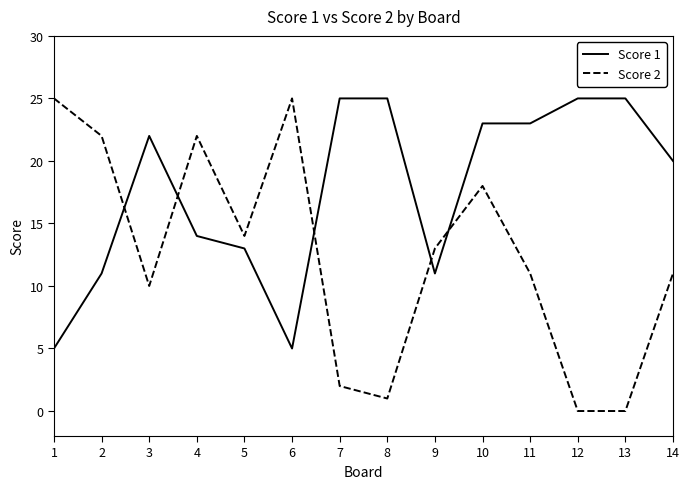

Is the value of Score 1 at 7 greater than the value of Score 2 at 5?

Yes